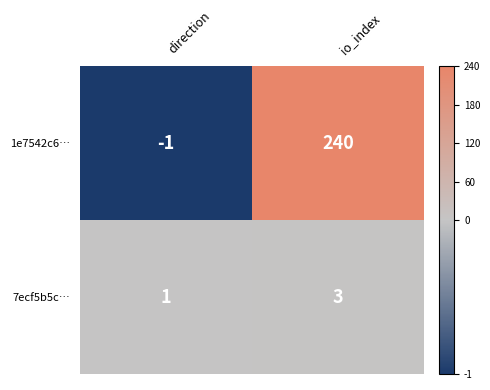

What is the sum of all 7ecf5b5c… values?

4